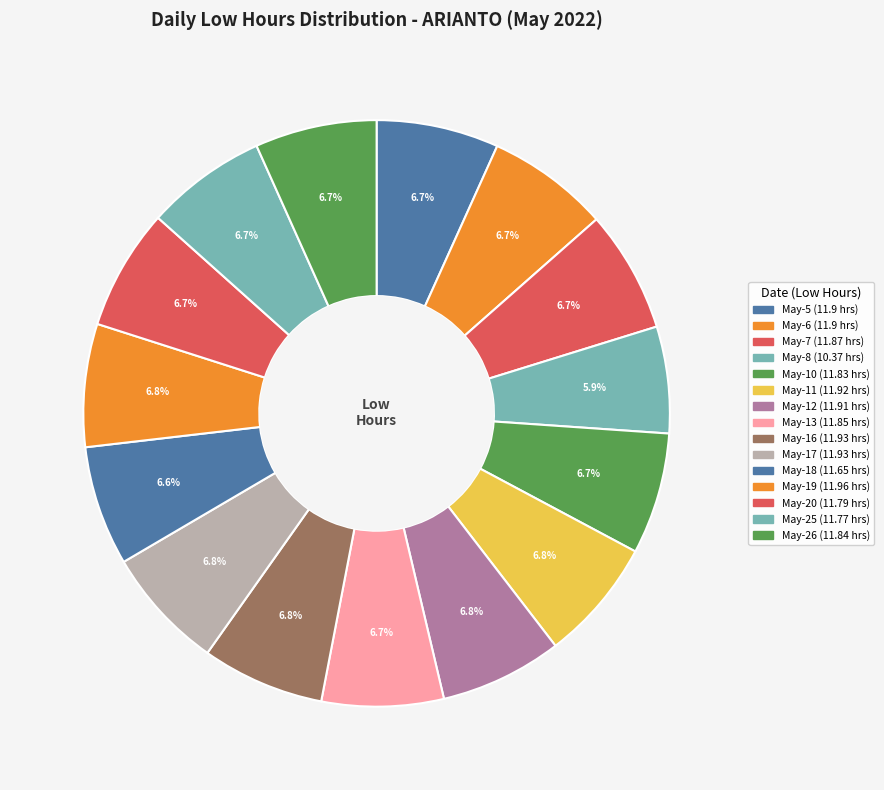

What is the ratio of the value at May-20 to the value at May-8?

1.1